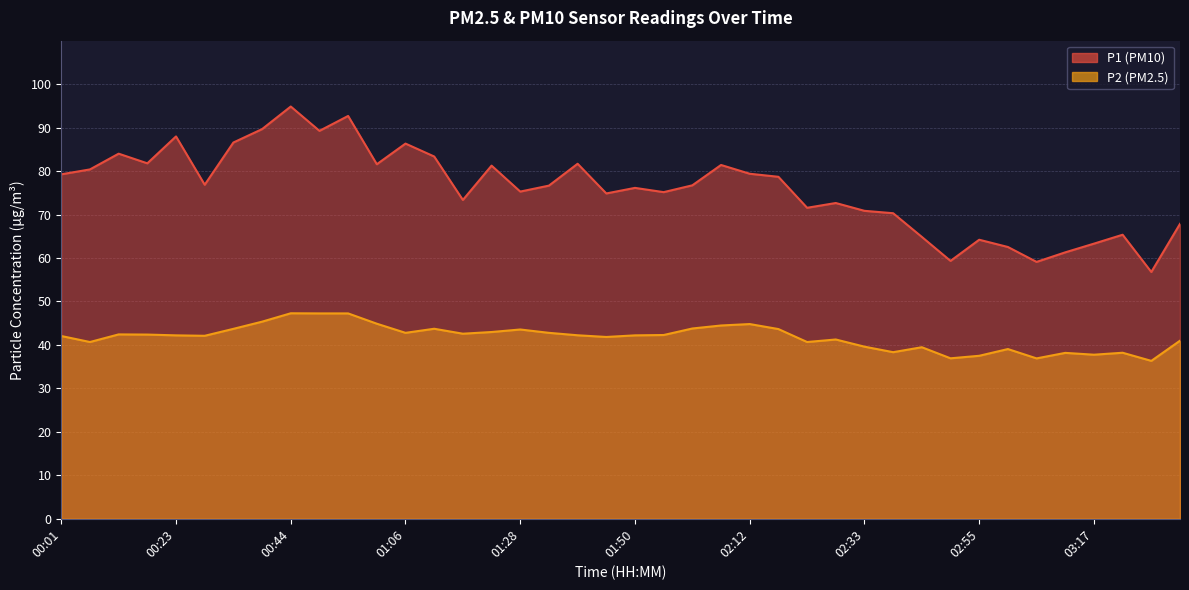

In P1, how many points are higher than both neighbors (excluding endpoints)?

12